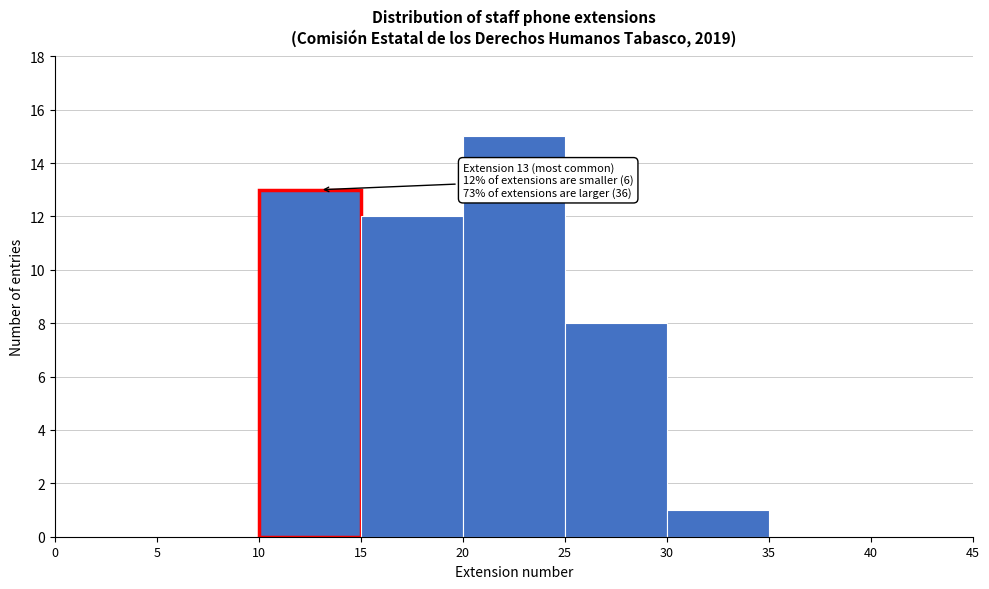

Which range on the x-axis has the tallest bar?

20 to 25